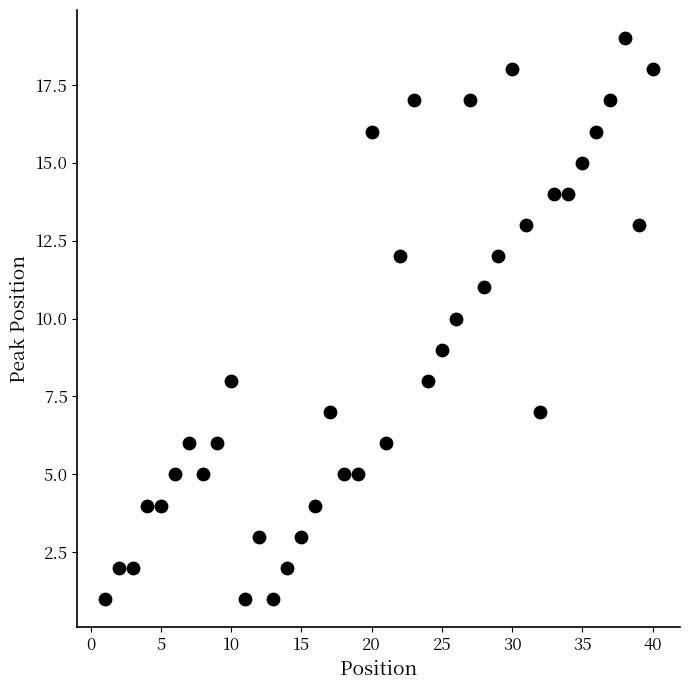

What is the range of Y values (max minus min)?

18